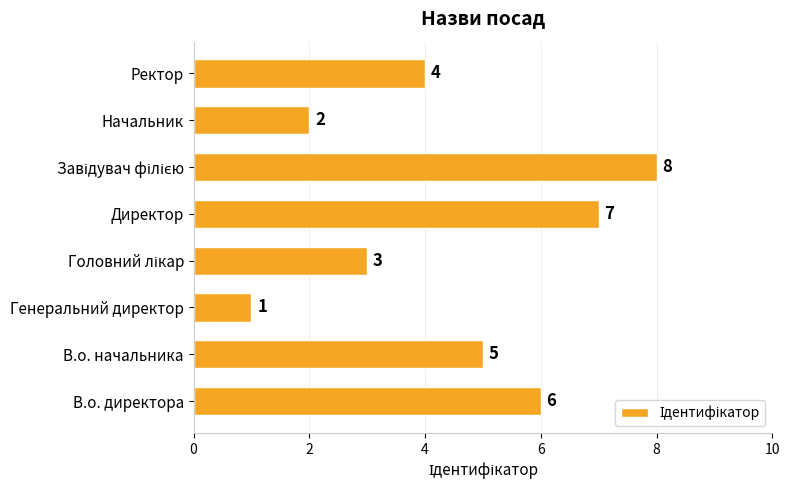

The value at В.о. начальника is 8. True or false?

False